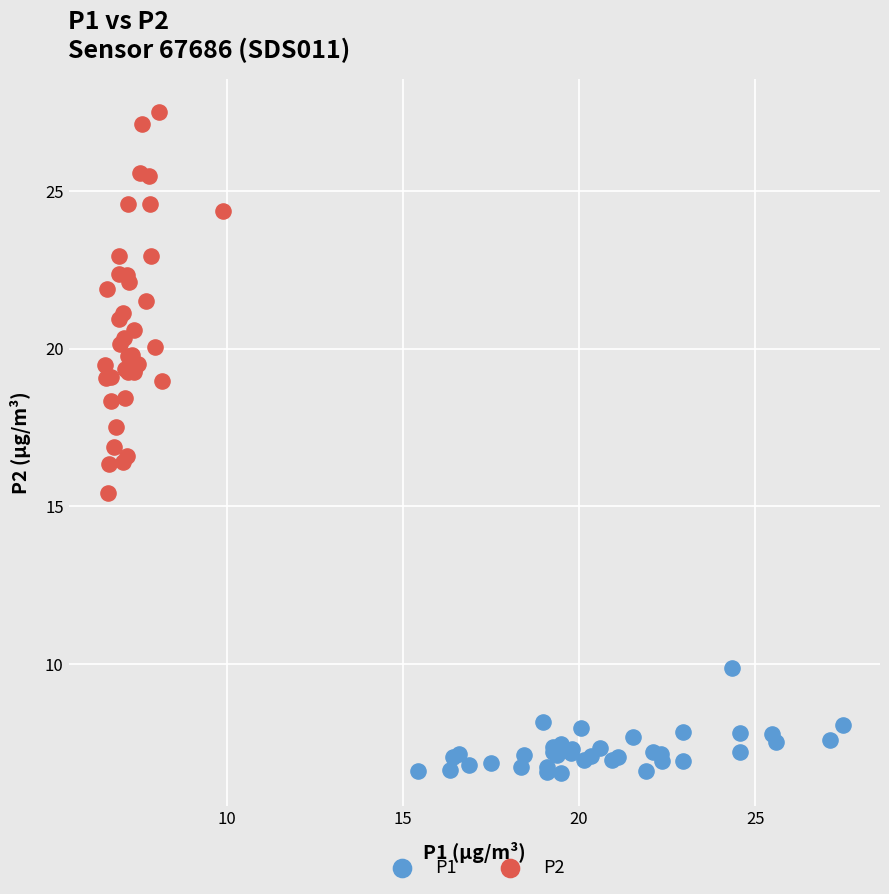

Which series contains the lowest Y value?

P1